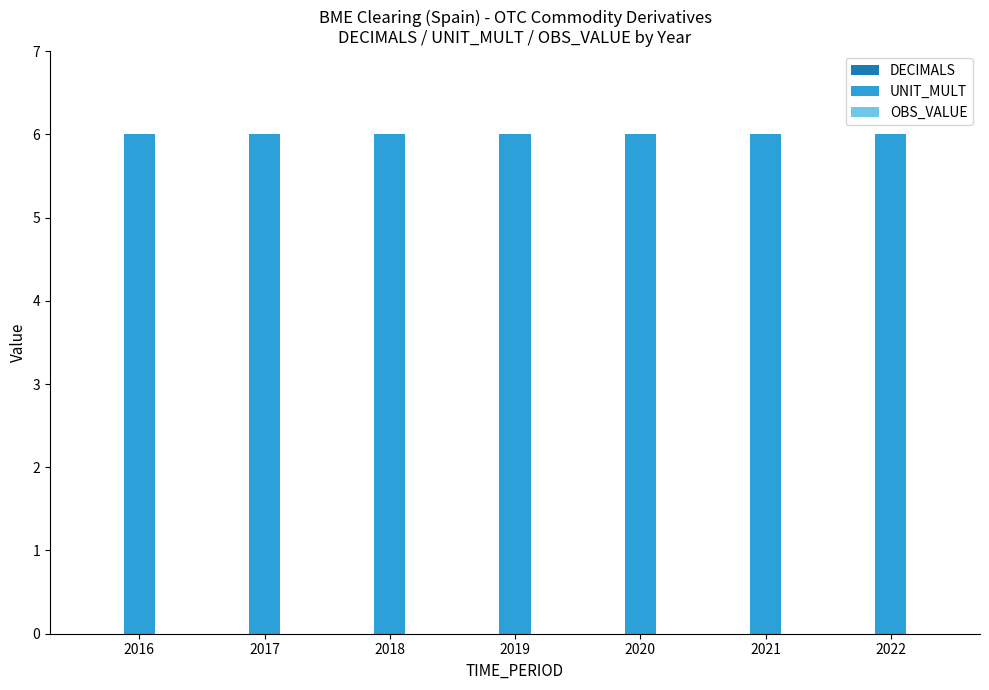

At which category does the chart reach its minimum across all series?

2016